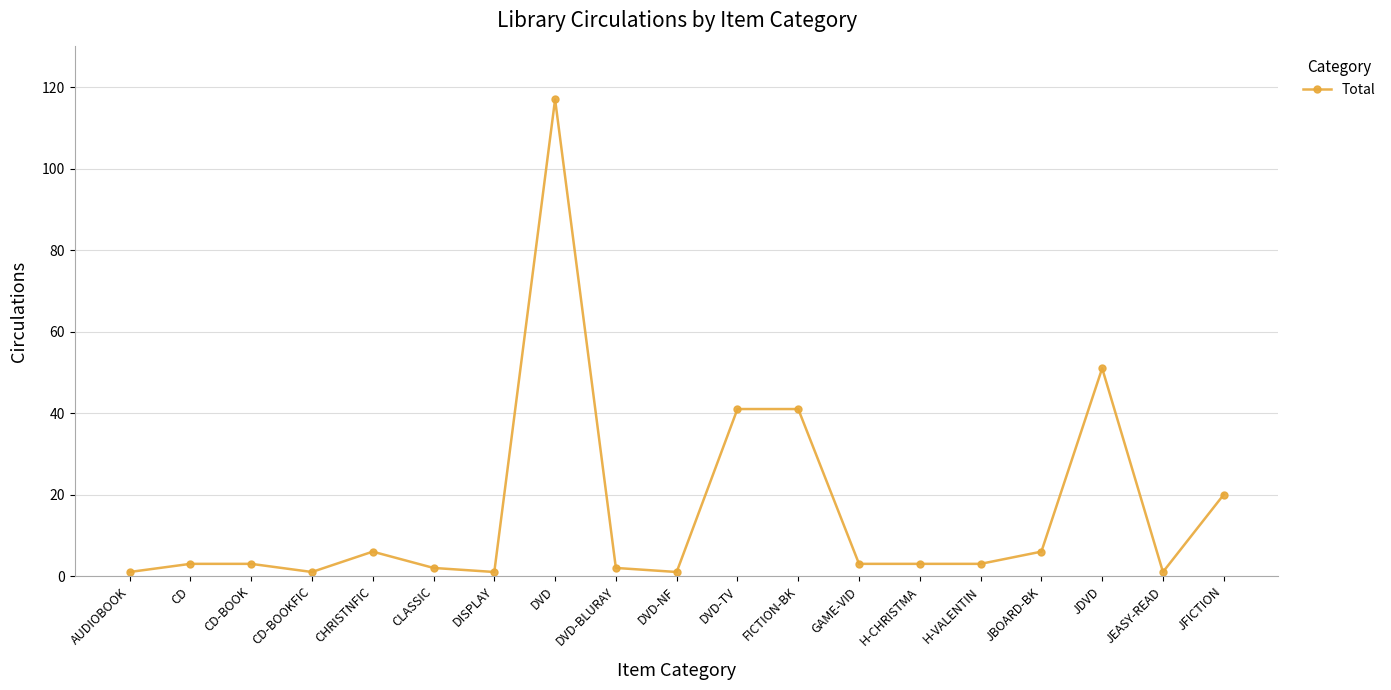

What is the maximum value shown in the chart?

117